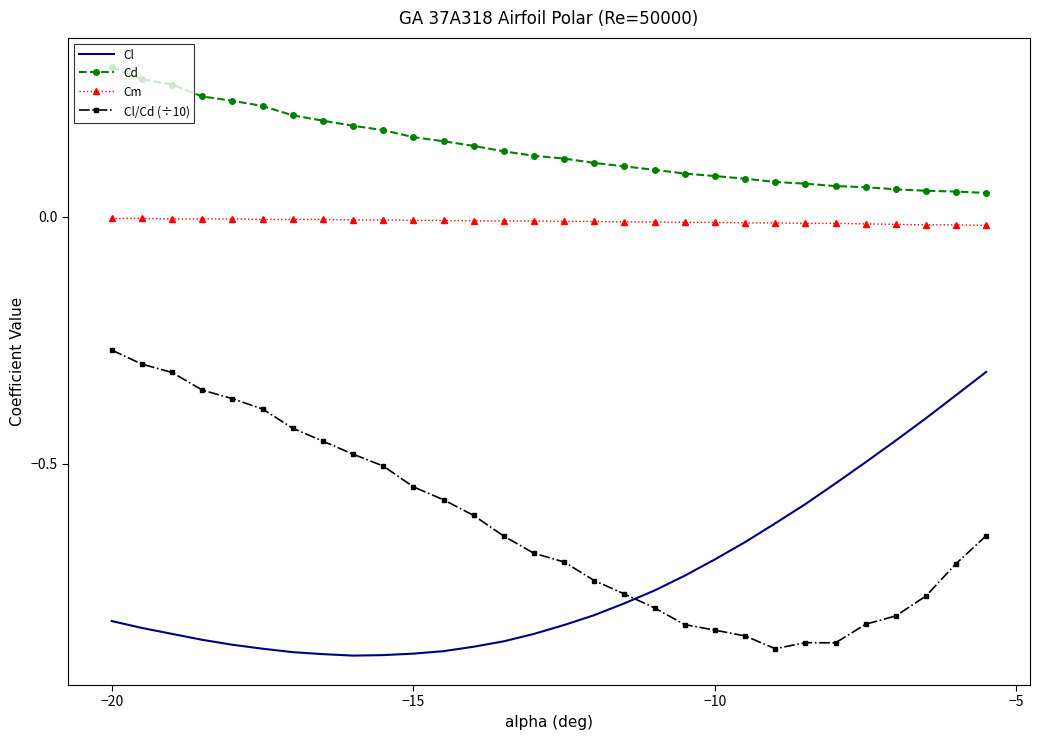

True or false: Cl and Cm intersect in this chart.

False